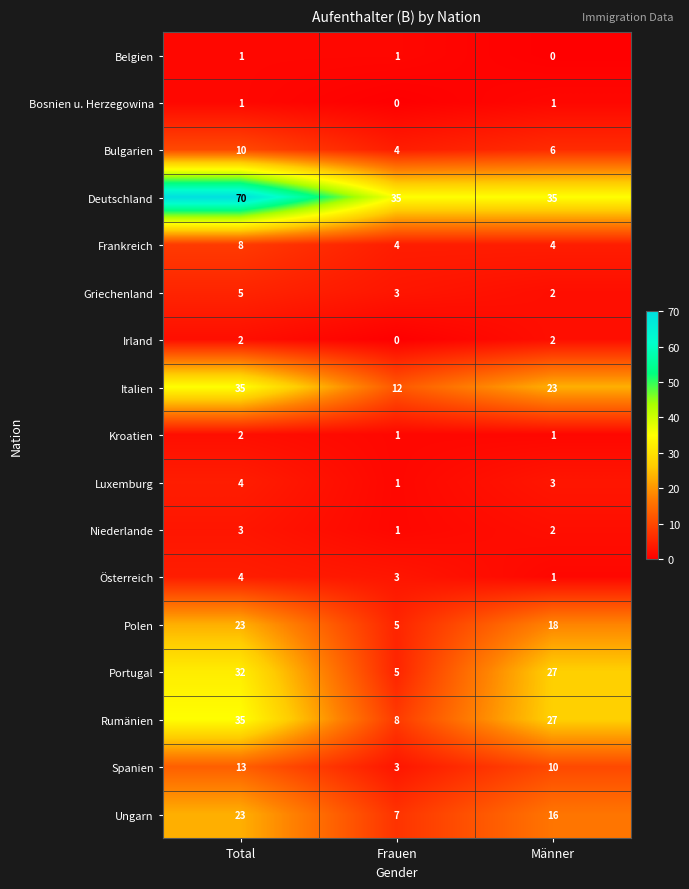

Where is Bulgarien nearest to the value 7?

Männer